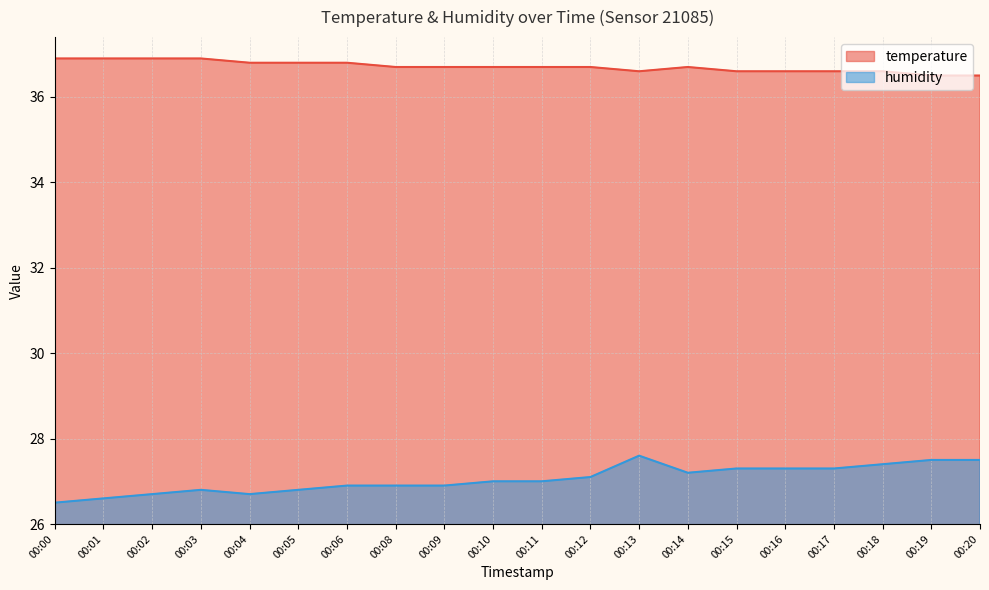

At which category does temperature reach its first local peak?

00:14